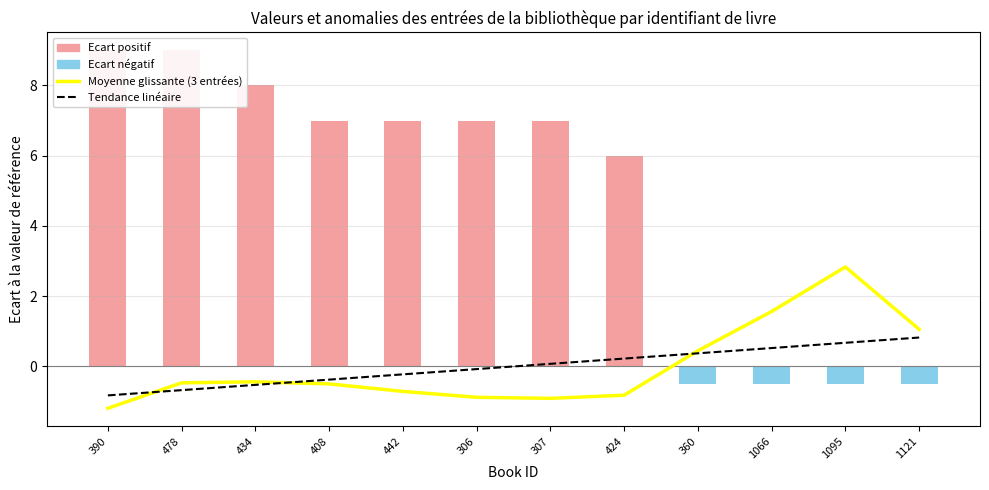

The value at 434 is -0.4. True or false?

True